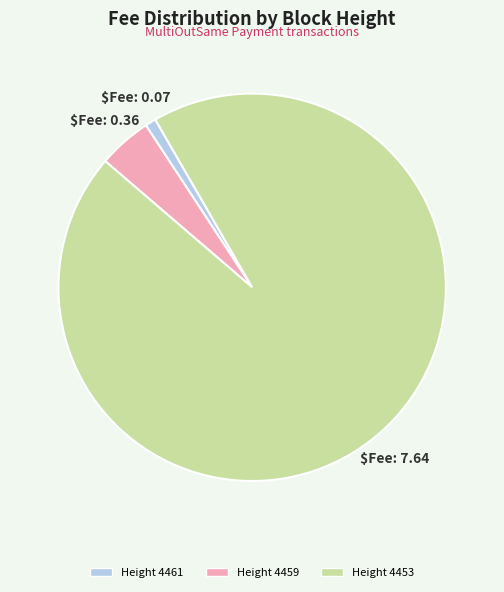

The Height 4453 slice represents 99% of the pie. True or false?

False